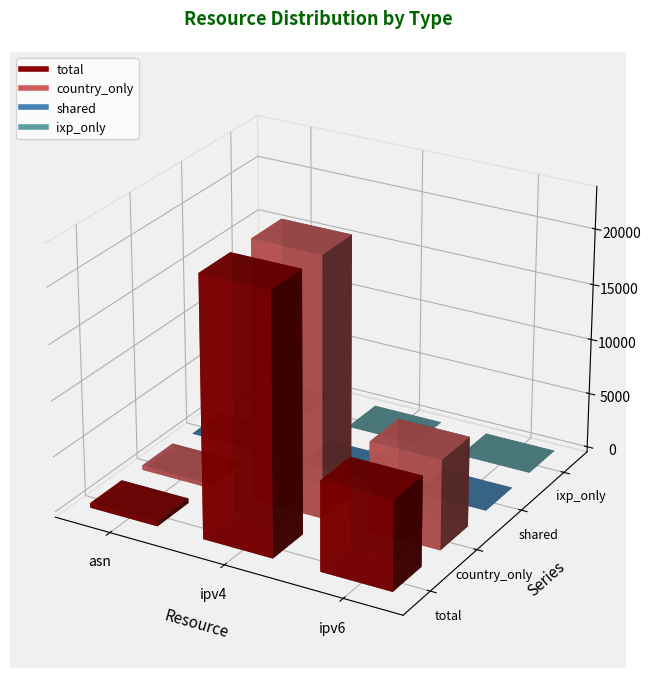

What is the total value across all series at ipv4?

46566